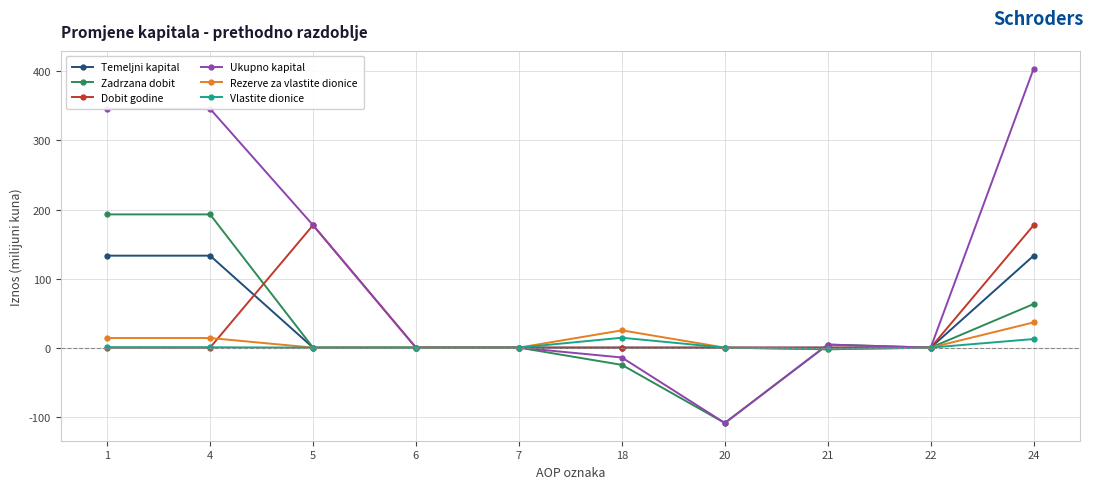

At which category does Dobit godine reach its first local peak?

5